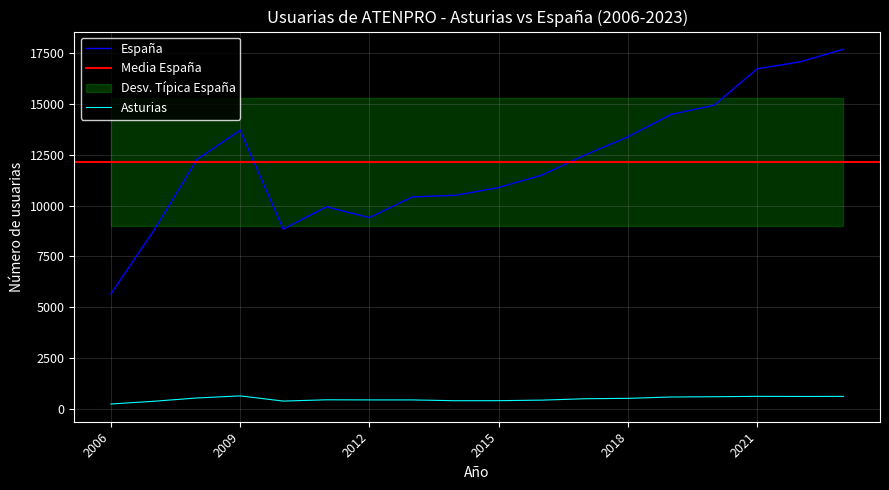

What is the average value of the Asturias series?

499